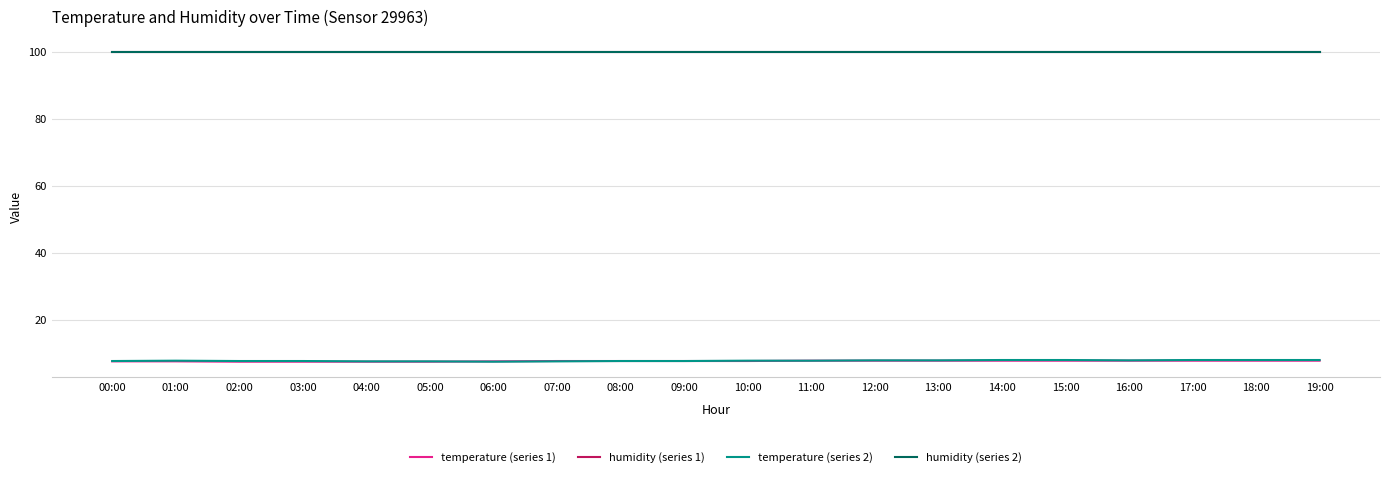

How many lines are shown in the chart?

4